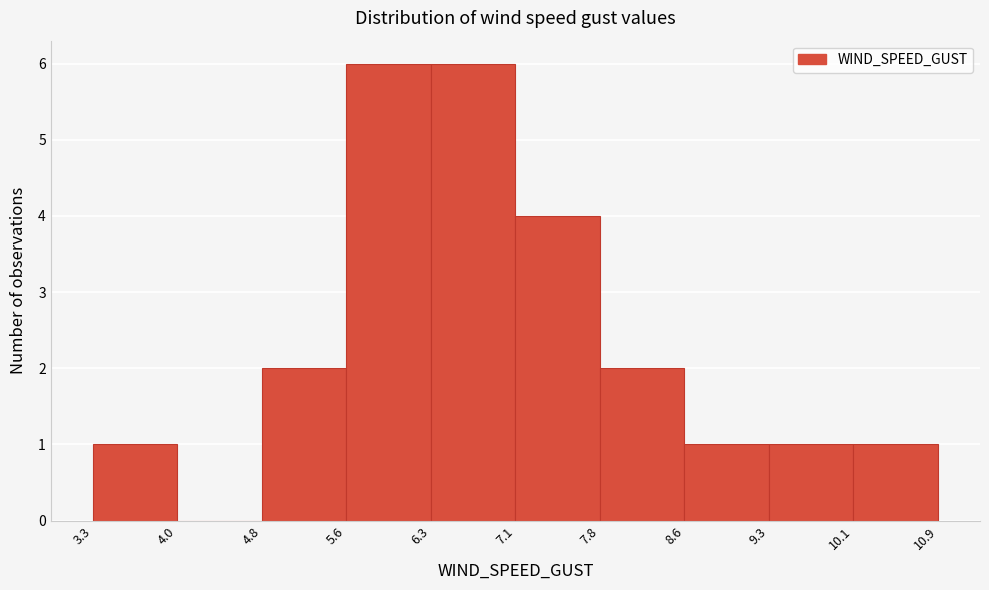

Reading left to right, transcribe this chart: for each bar, give the range it covers on the x-axis and its height. The values are not printed on the chart, so give them approximately, as read against the axis.

3.3 to 4.0: 1
4.0 to 4.8: 0
4.8 to 5.6: 2
5.6 to 6.3: 6
6.3 to 7.1: 6
7.1 to 7.8: 4
7.8 to 8.6: 2
8.6 to 9.3: 1
9.3 to 10.1: 1
10.1 to 10.9: 1